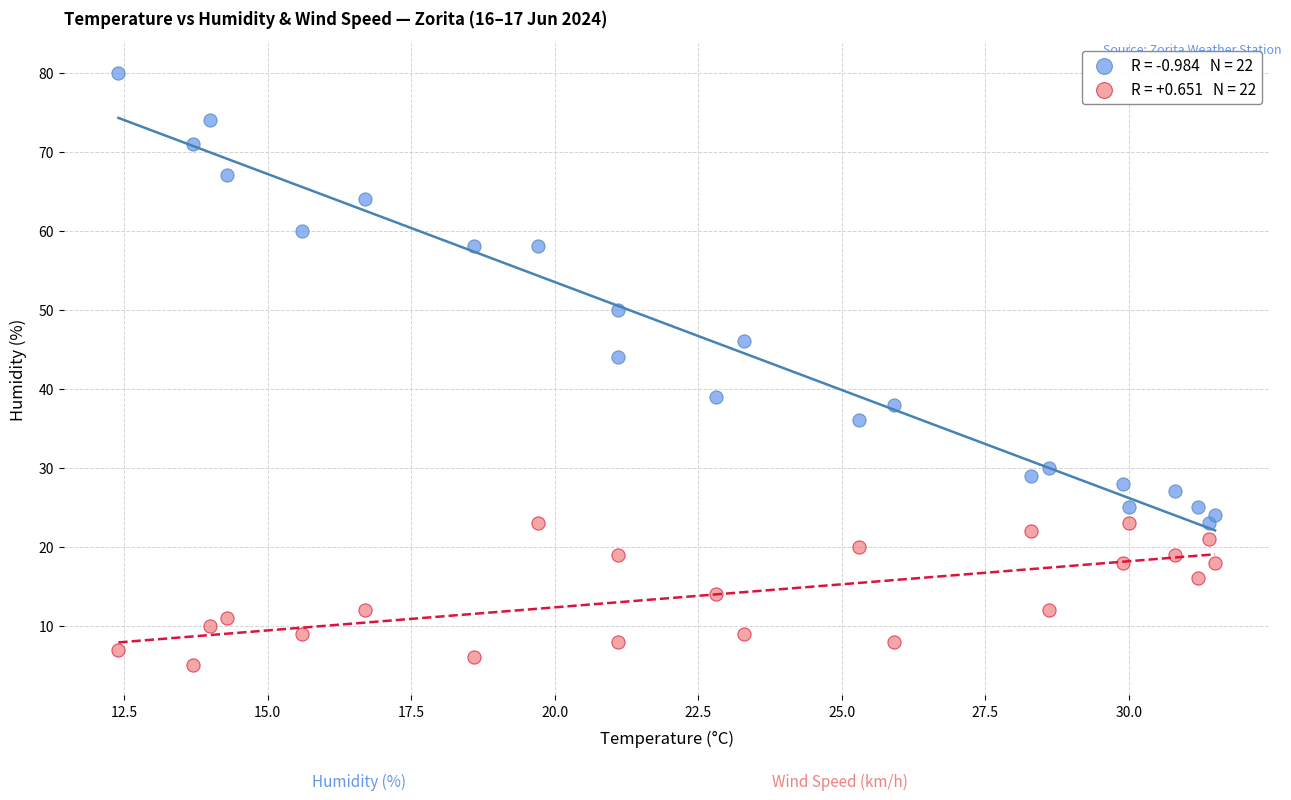

How many points are shown in the scatter plot?

44